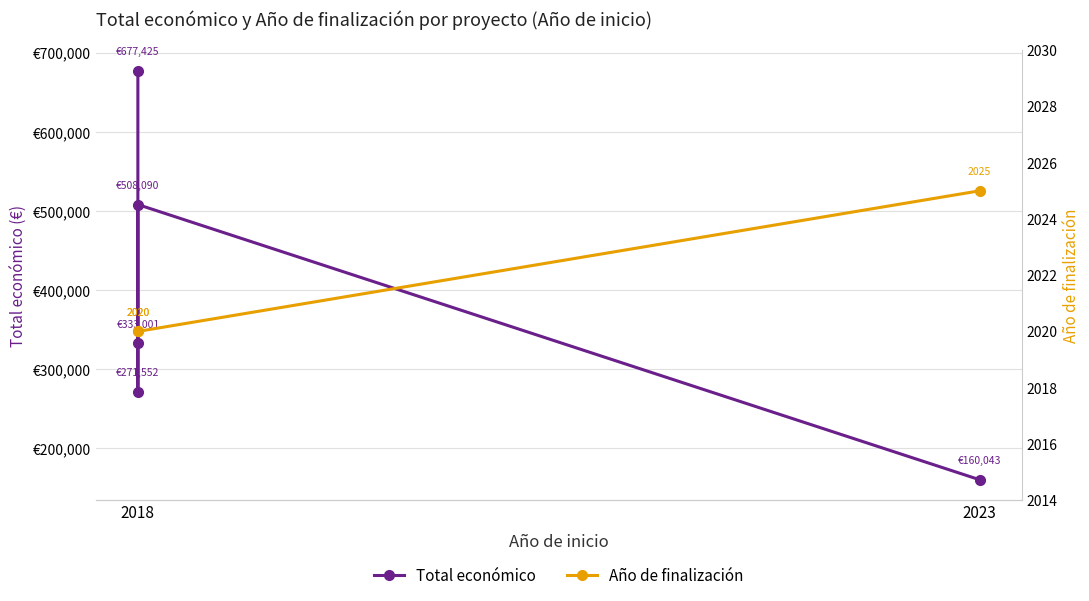

What is the value of the 5th point from the left?

677425